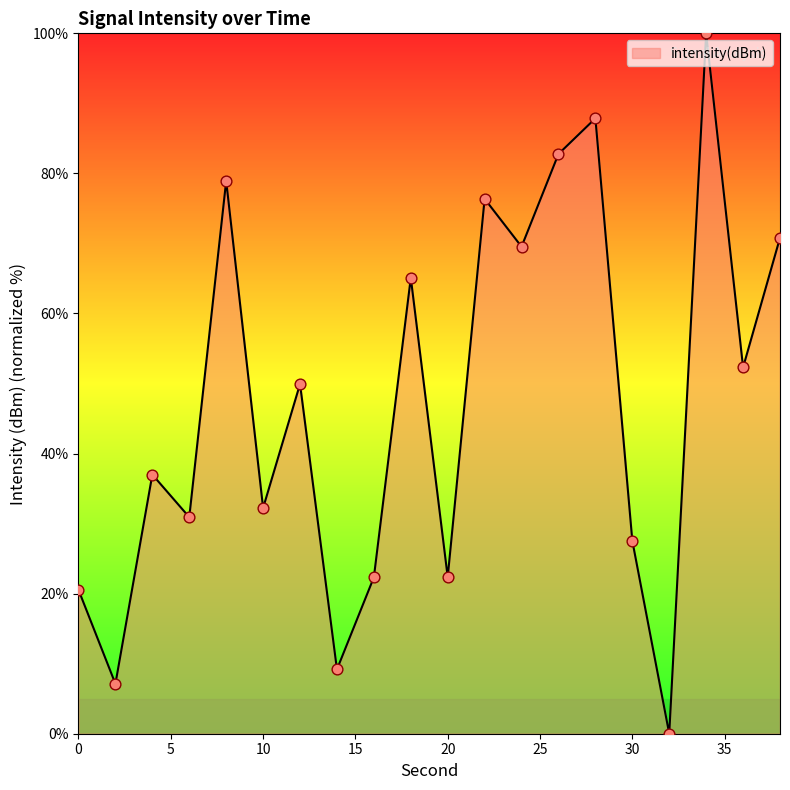

What is the greatest value displayed?

100.0